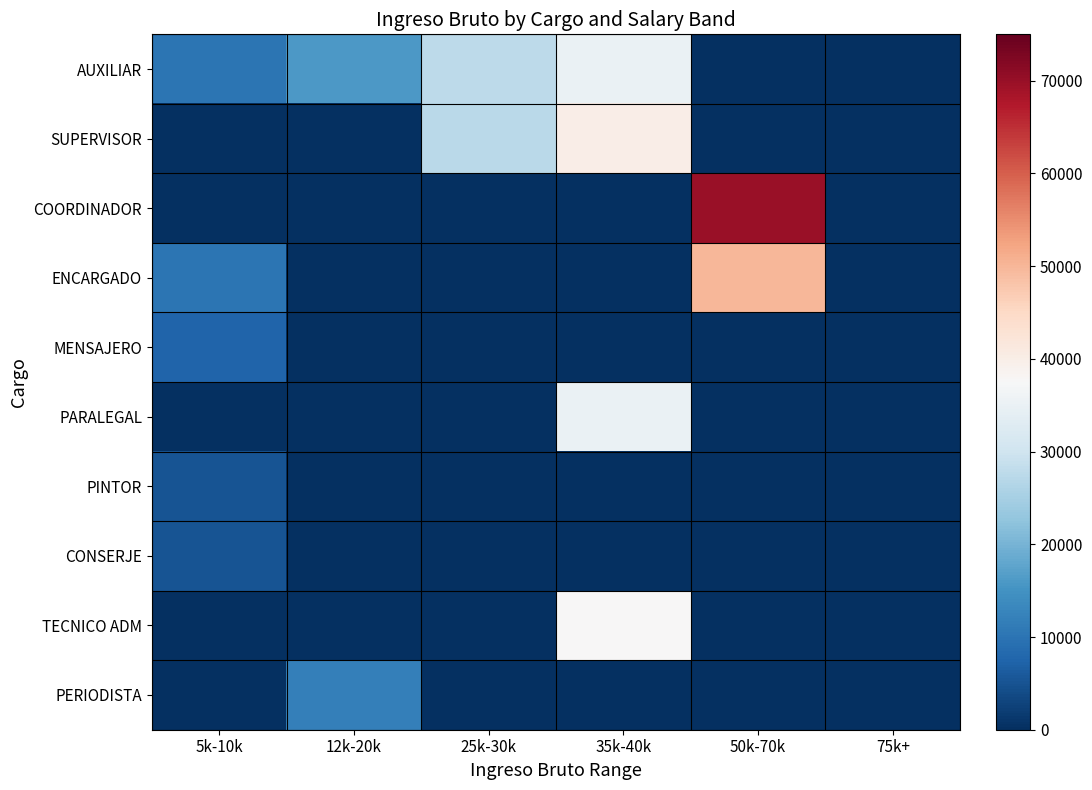

Reading left to right, transcribe all the data shown in this chart.

AUXILIAR: 5k-10k=10000.0	12k-20k=16000.0	25k-30k=27666.7	35k-40k=35000.0	50k-70k=0.0	75k+=0.0
SUPERVISOR: 5k-10k=0.0	12k-20k=0.0	25k-30k=27500.0	35k-40k=40000.0	50k-70k=0.0	75k+=0.0
COORDINADOR: 5k-10k=0.0	12k-20k=0.0	25k-30k=0.0	35k-40k=0.0	50k-70k=70000.0	75k+=0.0
ENCARGADO: 5k-10k=10000.0	12k-20k=0.0	25k-30k=0.0	35k-40k=0.0	50k-70k=50000.0	75k+=0.0
MENSAJERO: 5k-10k=7500.0	12k-20k=0.0	25k-30k=0.0	35k-40k=0.0	50k-70k=0.0	75k+=0.0
PARALEGAL: 5k-10k=0.0	12k-20k=0.0	25k-30k=0.0	35k-40k=35000.0	50k-70k=0.0	75k+=0.0
PINTOR: 5k-10k=5000.0	12k-20k=0.0	25k-30k=0.0	35k-40k=0.0	50k-70k=0.0	75k+=0.0
CONSERJE: 5k-10k=5000.0	12k-20k=0.0	25k-30k=0.0	35k-40k=0.0	50k-70k=0.0	75k+=0.0
TECNICO ADM: 5k-10k=0.0	12k-20k=0.0	25k-30k=0.0	35k-40k=37500.0	50k-70k=0.0	75k+=0.0
PERIODISTA: 5k-10k=0.0	12k-20k=12000.0	25k-30k=0.0	35k-40k=0.0	50k-70k=0.0	75k+=0.0